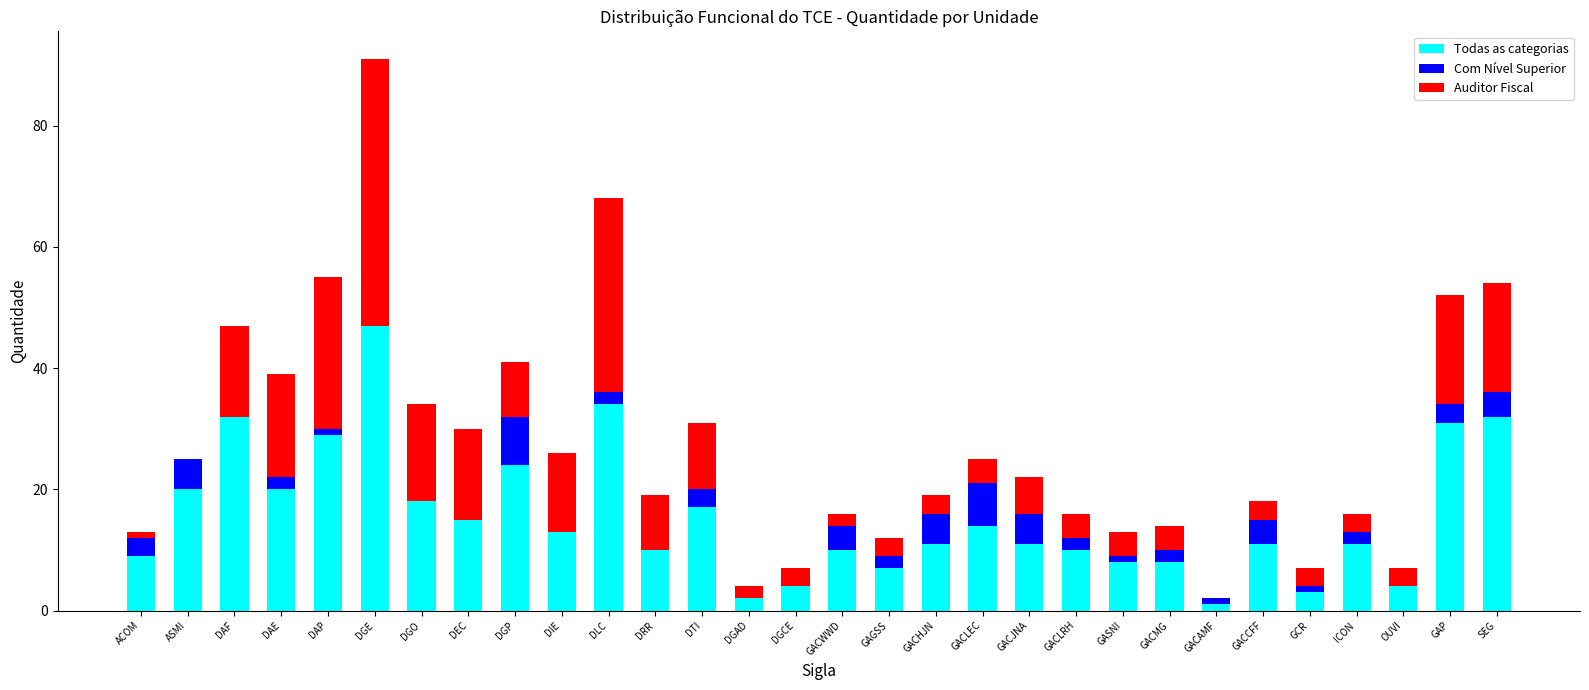

What is the total value across all series at DAE?

39